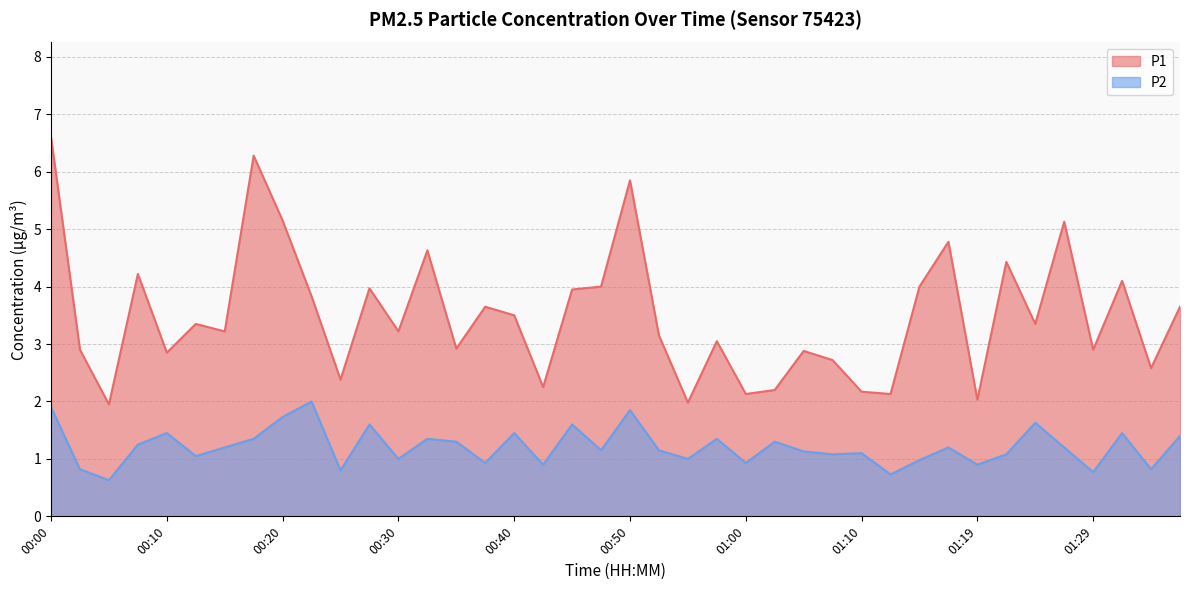

Reading right to left, transcribe all the data shown in this chart.

P1: 3.6	2.6	4.1	2.9	5.1	3.4	4.4	2.0	4.8	4.0	2.1	2.2	2.7	2.9	2.2	2.1	3.0	2.0	3.1	5.8	4.0	4.0	2.2	3.5	3.6	2.9	4.6	3.2	4.0	2.4	3.8	5.2	6.3	3.2	3.4	2.9	4.2	1.9	2.9	6.6
P2: 1.4	0.8	1.4	0.8	1.2	1.6	1.1	0.9	1.2	1.0	0.7	1.1	1.1	1.1	1.3	0.9	1.4	1.0	1.1	1.9	1.1	1.6	0.9	1.4	0.9	1.3	1.4	1.0	1.6	0.8	2.0	1.7	1.4	1.2	1.1	1.4	1.2	0.6	0.8	1.9